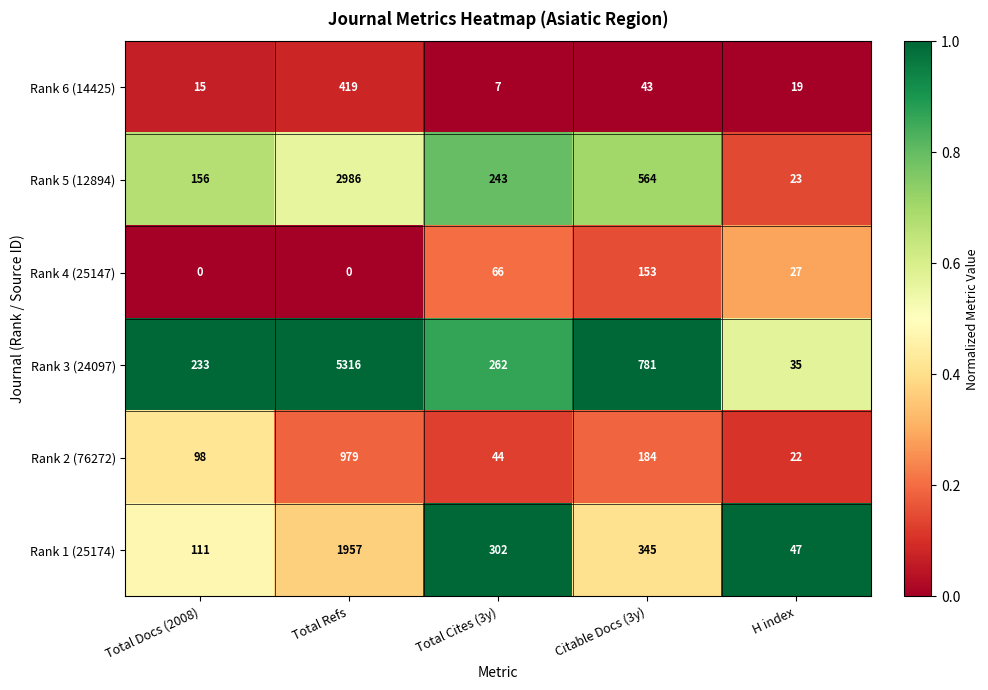

Reading left to right, what are all the values shown in this chart?

Rank 6 (14425): 15	419	7	43	19
Rank 5 (12894): 156	2986	243	564	23
Rank 4 (25147): 0	0	66	153	27
Rank 3 (24097): 233	5316	262	781	35
Rank 2 (76272): 98	979	44	184	22
Rank 1 (25174): 111	1957	302	345	47